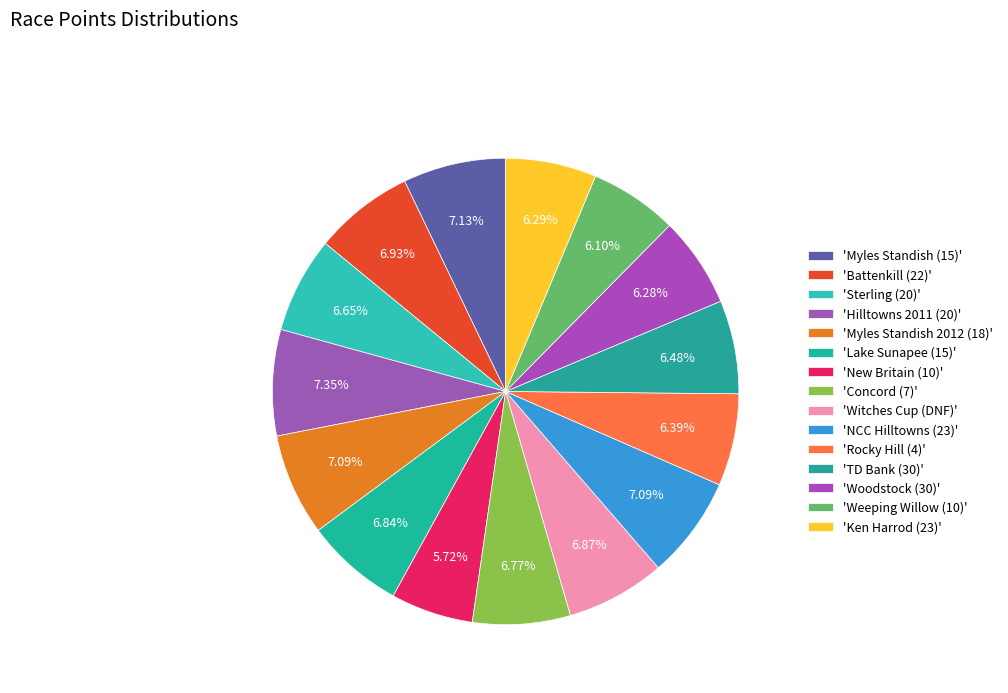

To the nearest percent, what is the difference between the largest and smallest slice percentages?

2%